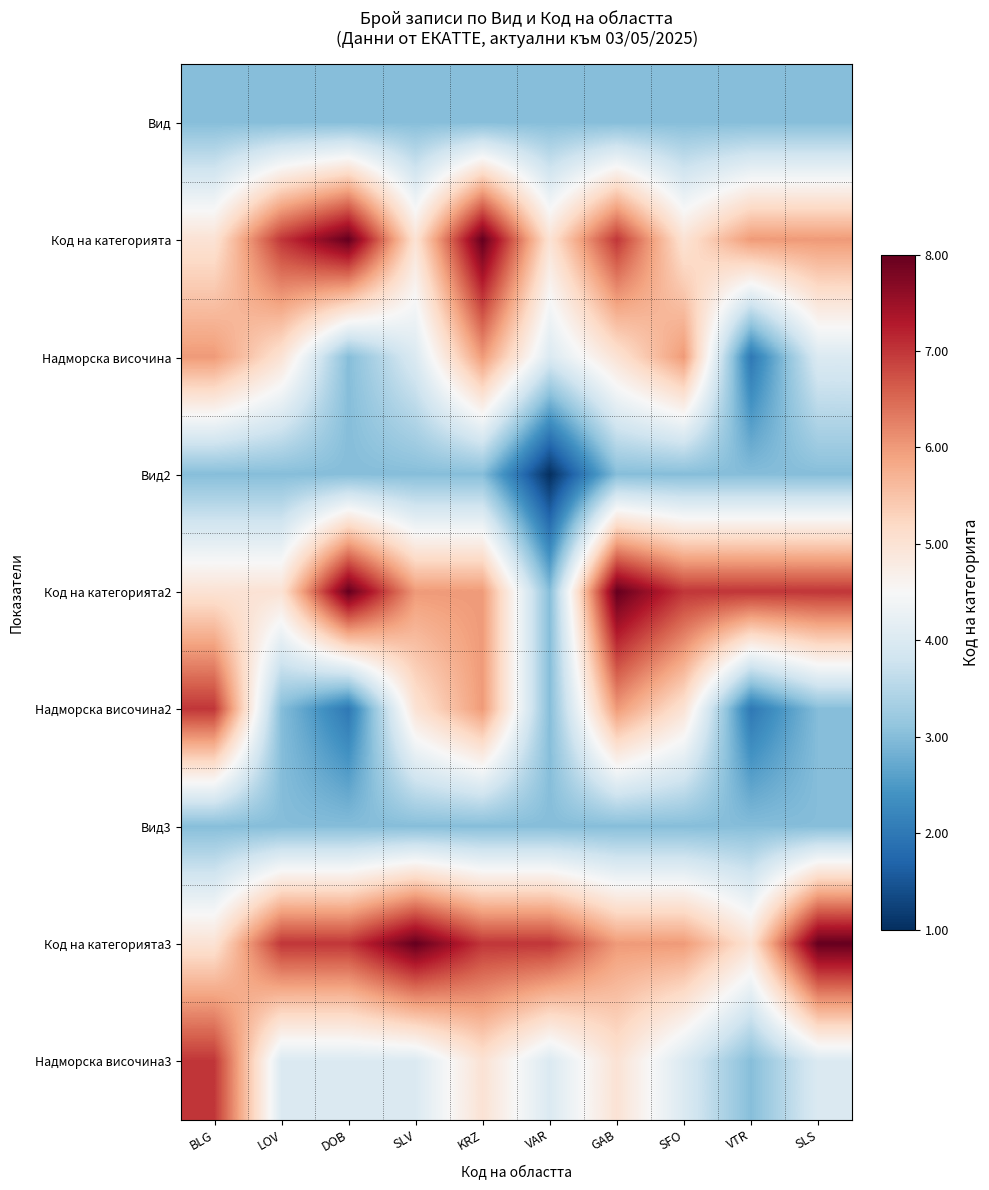

What is the smallest value displayed?

1